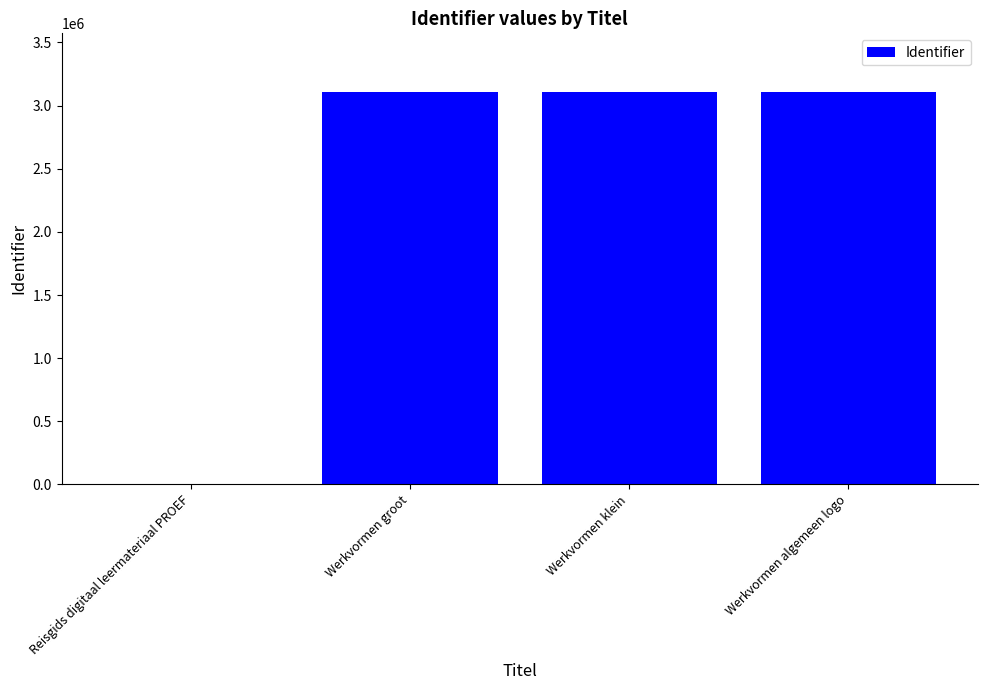

Approximately how many times larger is the value at Werkvormen algemeen logo compared to Werkvormen groot?

1.0